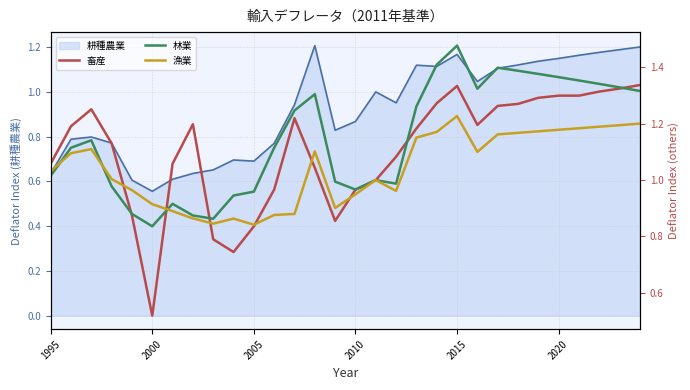

Which series ends up on top after the final intersection of 畜産 and 漁業?

畜産